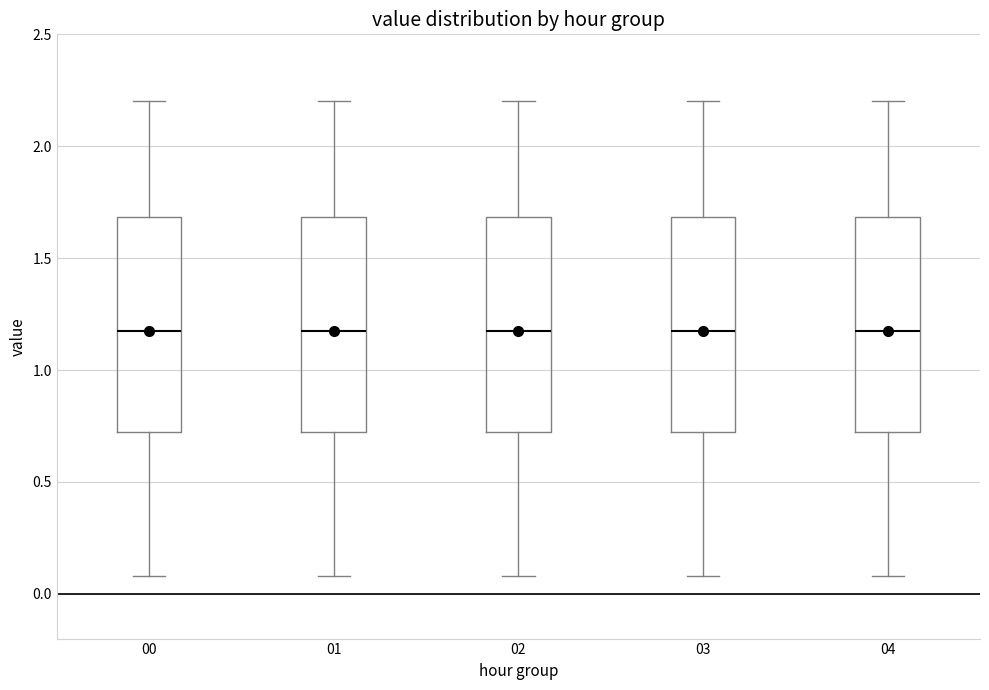

Reading left to right, transcribe this box plot: for each box, give where its median line is, the range the box spans, and where its two whiskers end, as read against the y-axis. The values are not printed on the chart, so give them approximately, as read against the axis.

00: median 1.2, box 0.7 to 1.7, whiskers 0.1 to 2.2
01: median 1.2, box 0.7 to 1.7, whiskers 0.1 to 2.2
02: median 1.2, box 0.7 to 1.7, whiskers 0.1 to 2.2
03: median 1.2, box 0.7 to 1.7, whiskers 0.1 to 2.2
04: median 1.2, box 0.7 to 1.7, whiskers 0.1 to 2.2